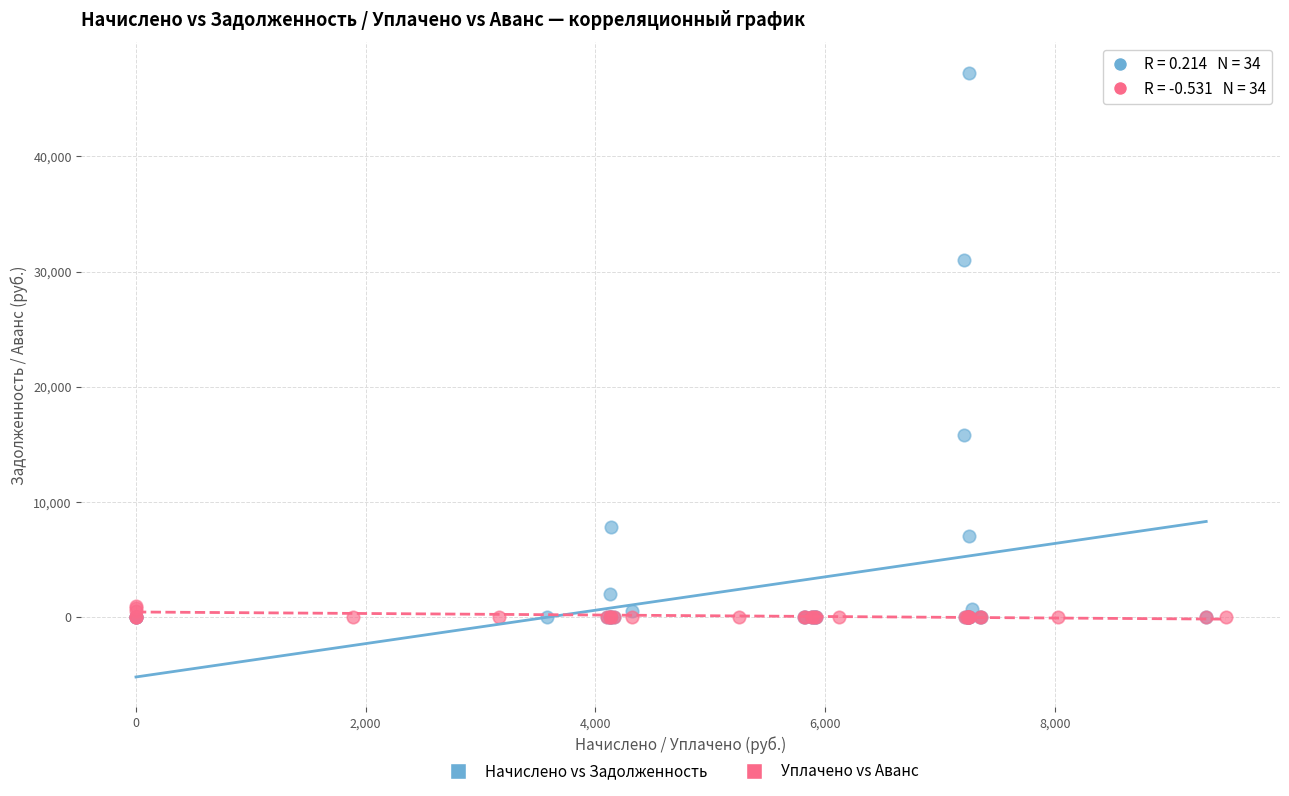

Which series has the widest spread of Y values?

Начислено vs Задолженность